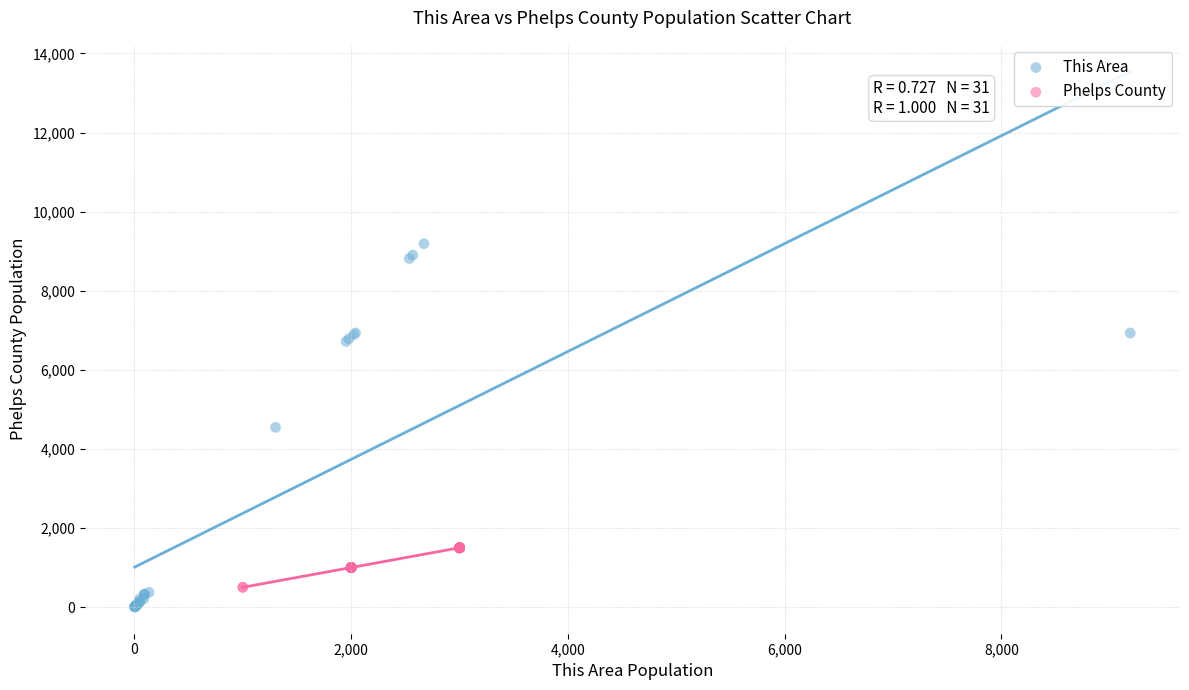

Which series contains the highest Y value?

This Area